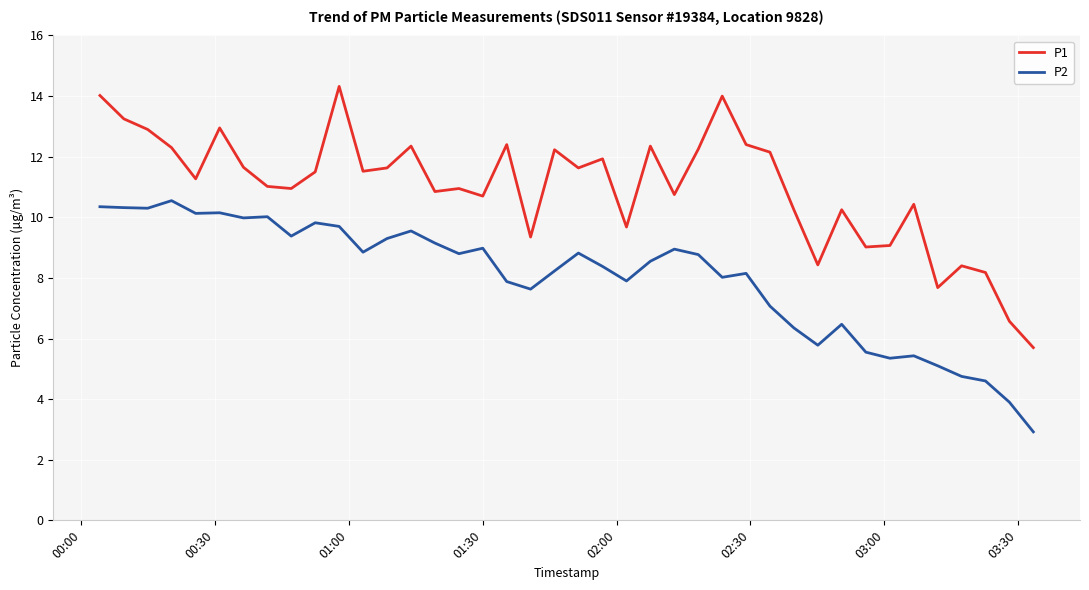

True or false: P2 and P1 cross at least once.

False